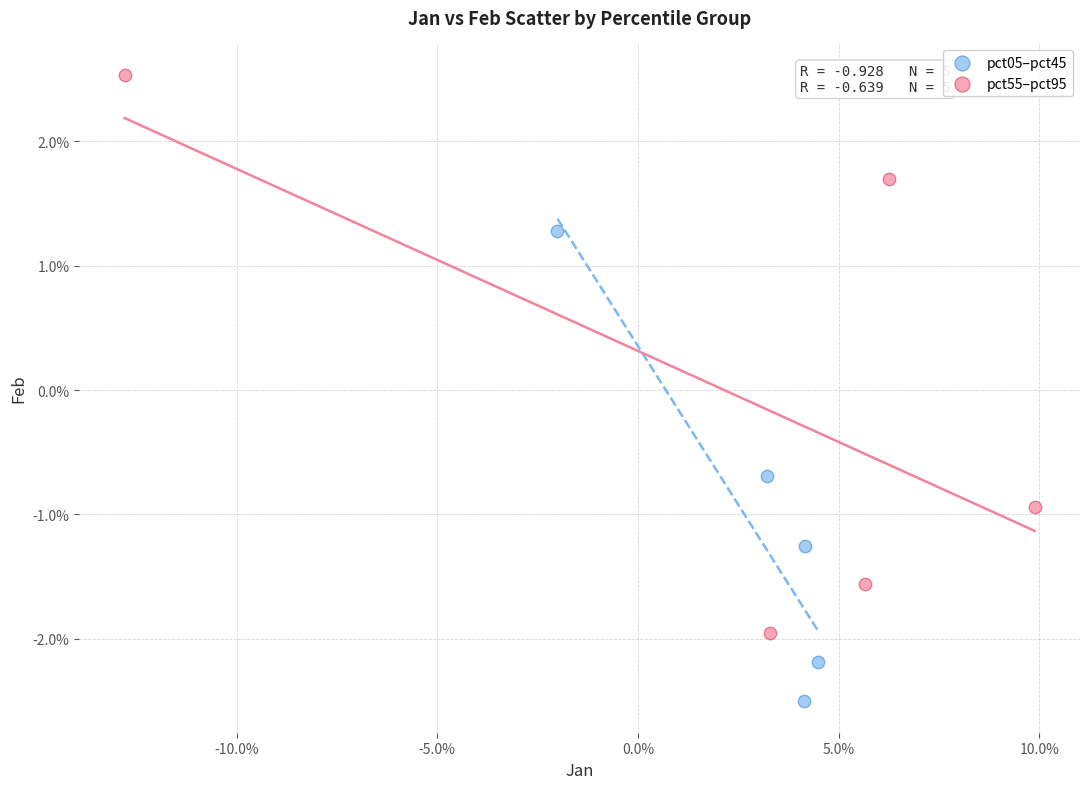

Which series has the widest spread of Y values?

pct55–pct95